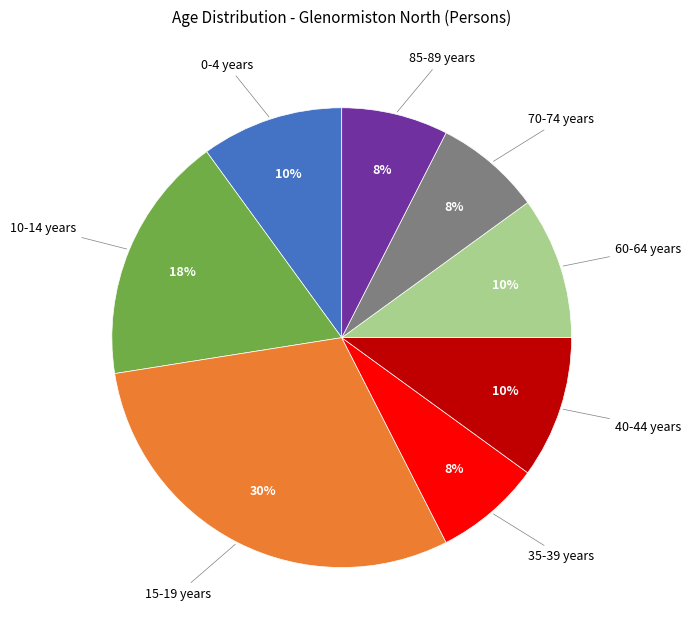

To the nearest percent, what percentage of the pie is 0-4 years?

10%